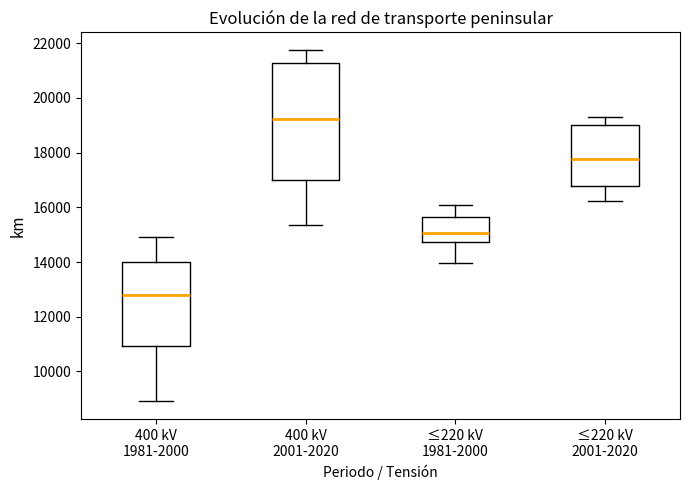

Which box's median line is the highest?

400 kV 2001-2020